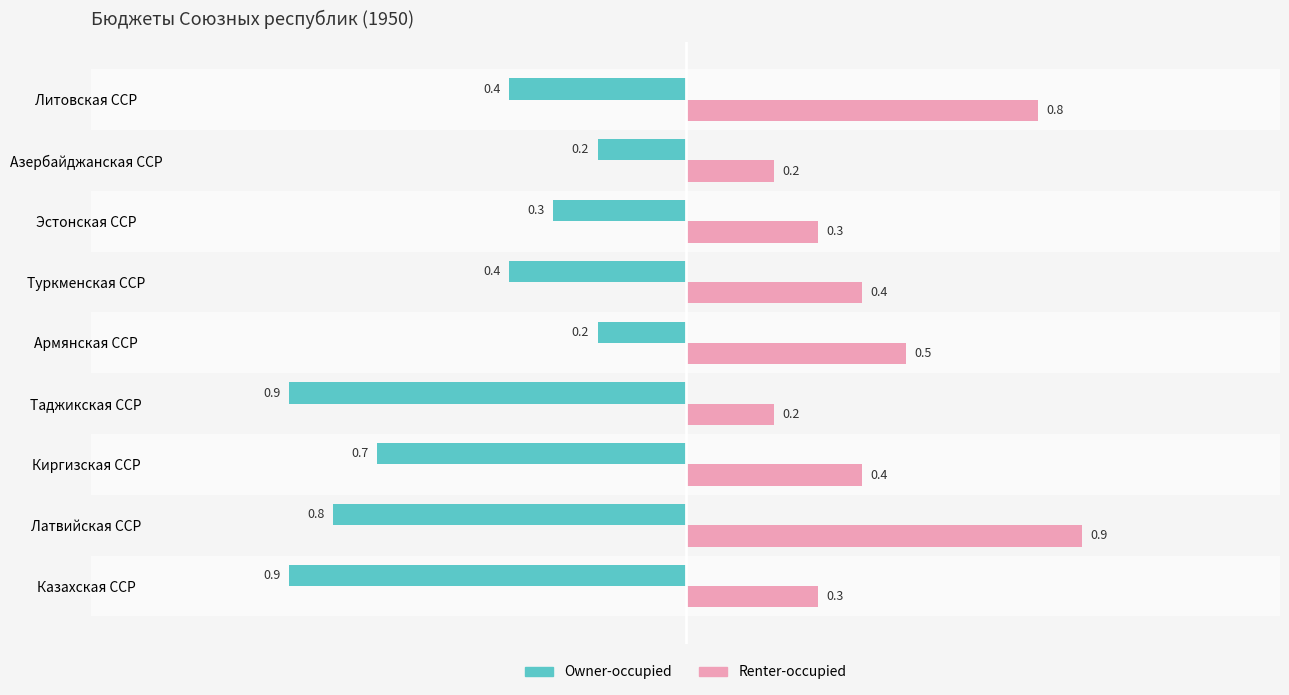

Count the Renter-occupied values in the range 0 to 1.

9